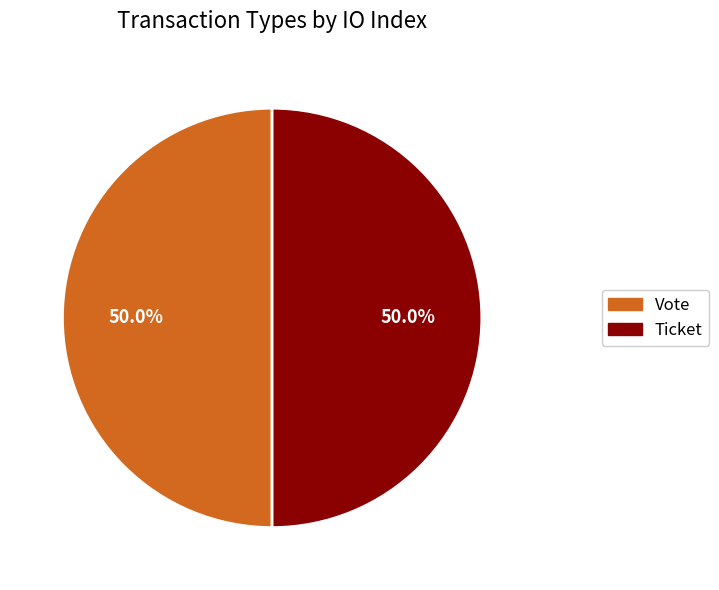

True or false: Vote accounts for 99% of the total.

False